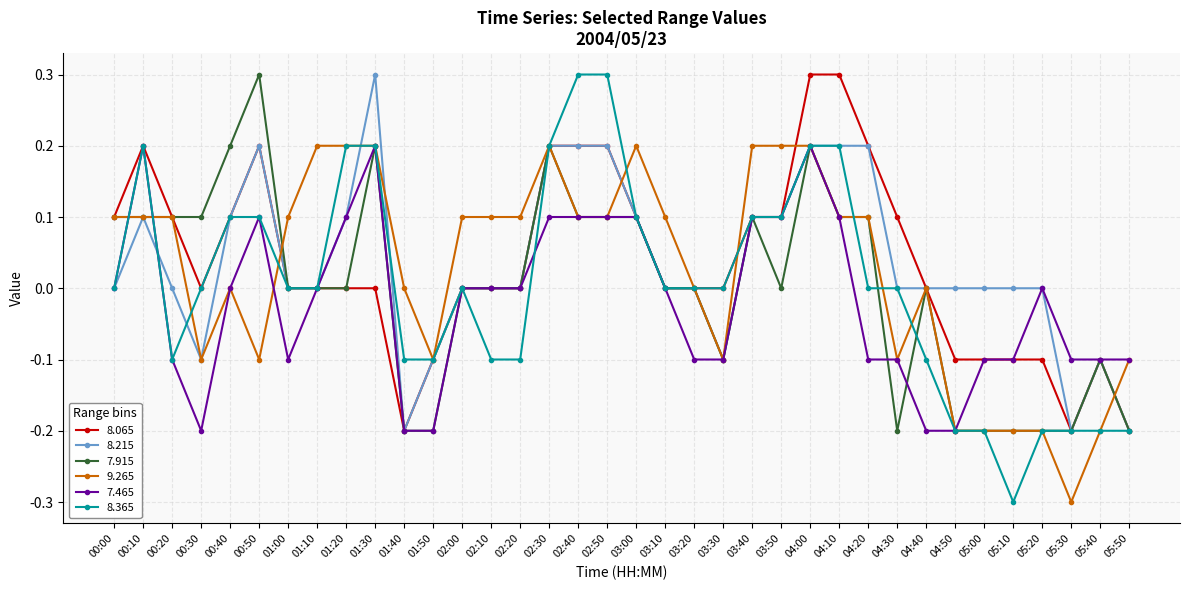

What is the spread (max minus min) of values at 05:10?

0.3